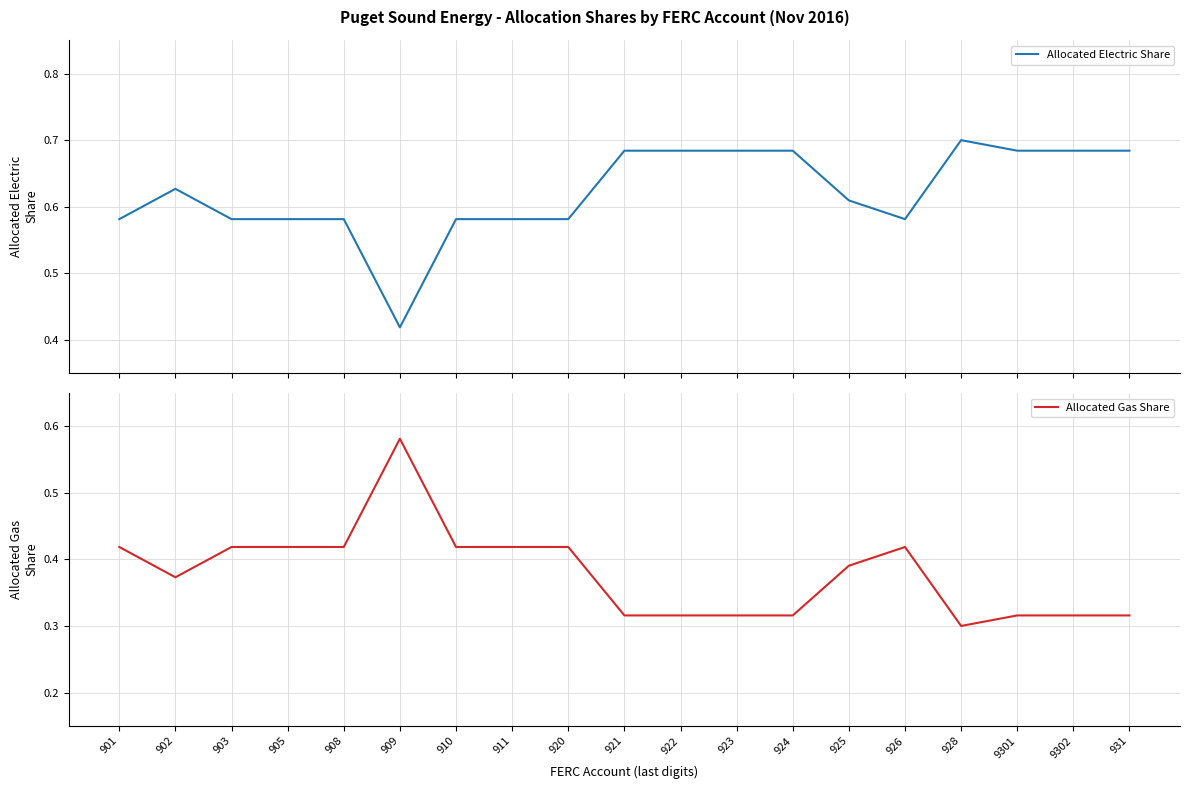

Which category has the highest value in the Allocated Electric Share series?

928